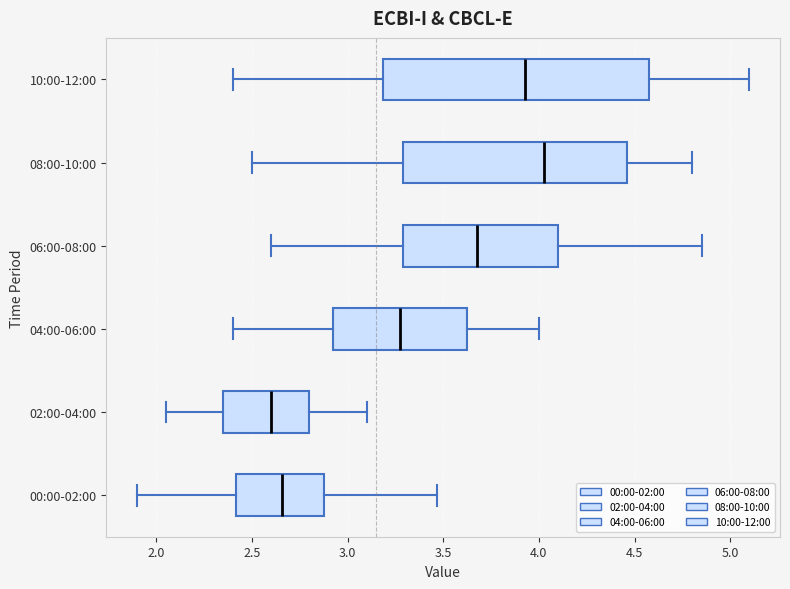

Reading bottom to top, transcribe this box plot: for each box, give where its median line is, the range the box spans, and where its two whiskers end, as read against the x-axis. The values are not printed on the chart, so give them approximately, as read against the axis.

00:00-02:00: median 2.65, box 2.40 to 2.90, whiskers 1.90 to 3.45
02:00-04:00: median 2.60, box 2.35 to 2.80, whiskers 2.05 to 3.10
04:00-06:00: median 3.30, box 2.95 to 3.65, whiskers 2.40 to 4.00
06:00-08:00: median 3.70, box 3.30 to 4.10, whiskers 2.60 to 4.85
08:00-10:00: median 4.05, box 3.30 to 4.45, whiskers 2.50 to 4.80
10:00-12:00: median 3.95, box 3.20 to 4.60, whiskers 2.40 to 5.10